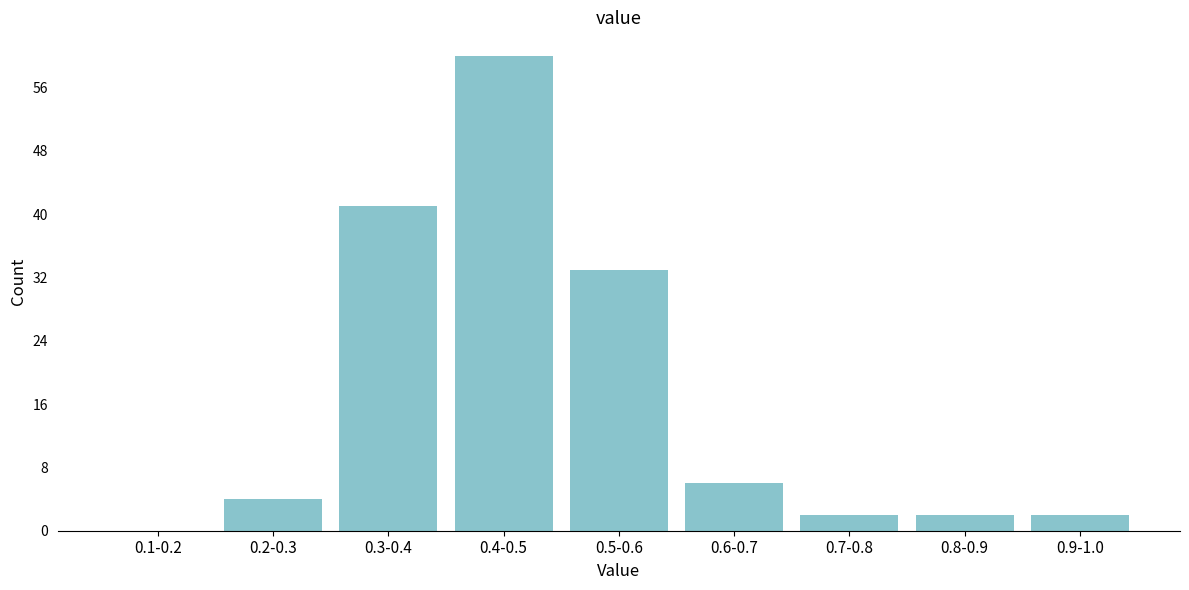

Reading left to right, transcribe all the data shown in this chart.

0.1-0.2=0	0.2-0.3=4	0.3-0.4=41	0.4-0.5=60	0.5-0.6=33	0.6-0.7=6	0.7-0.8=2	0.8-0.9=2	0.9-1.0=2